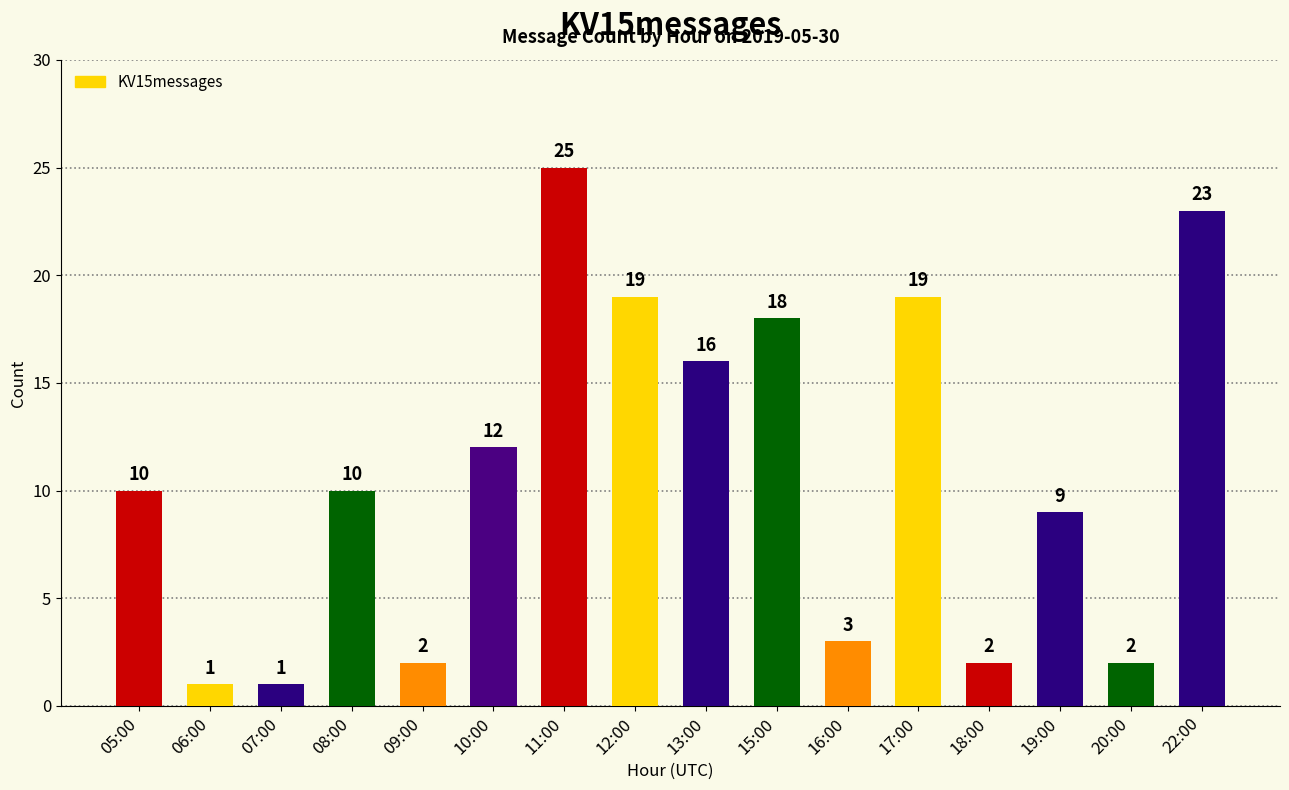

Does the chart contain stacked bars?

No